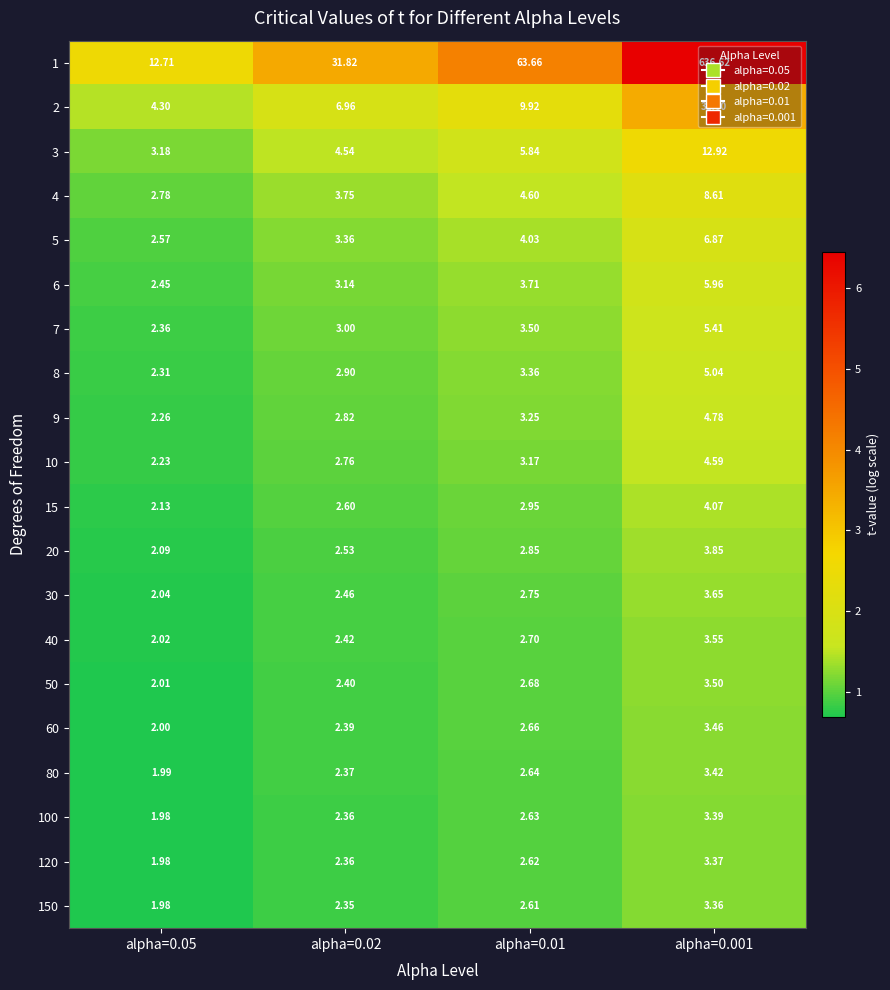

What is the total value across all series at alpha=0.001?

758.0